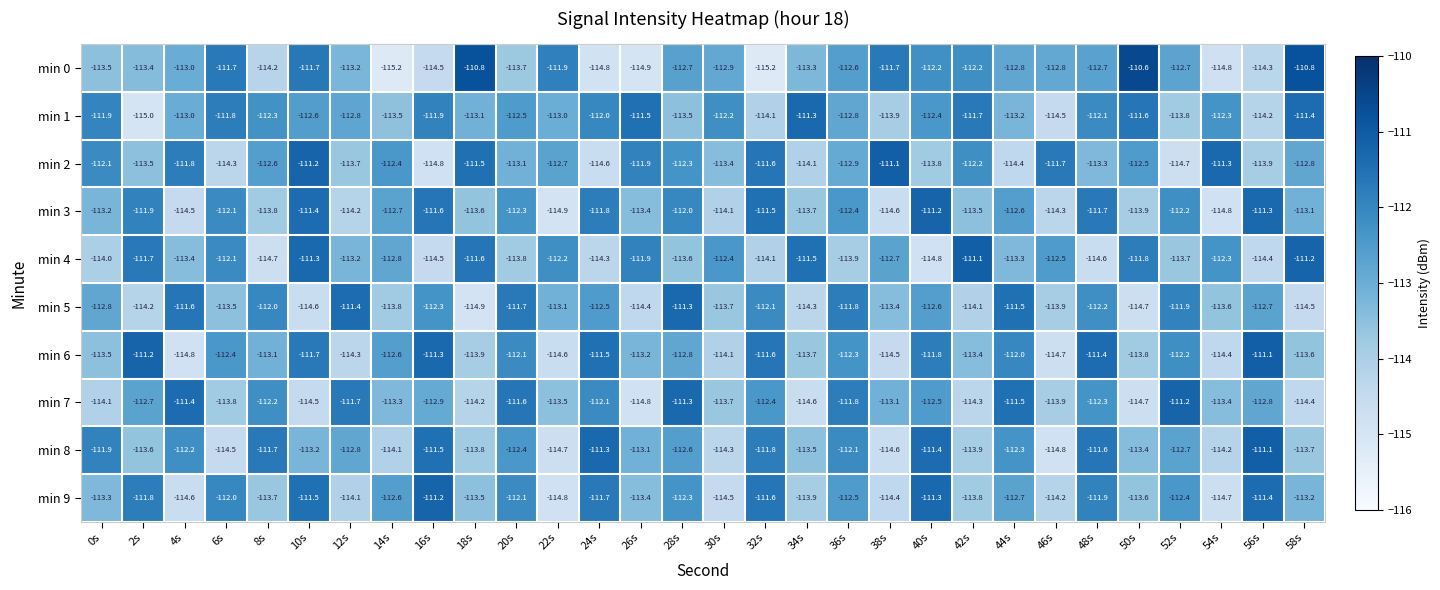

Which series has the widest spread of values?

min 0